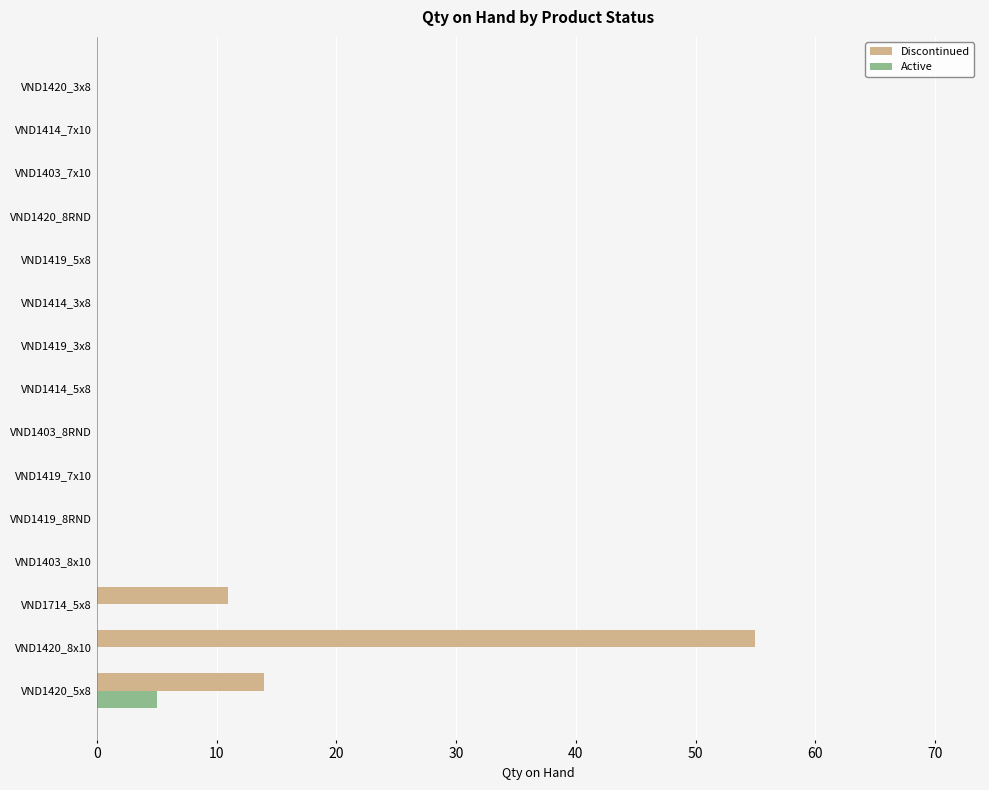

At which category is the sum across all series the highest?

VND1420_8x10